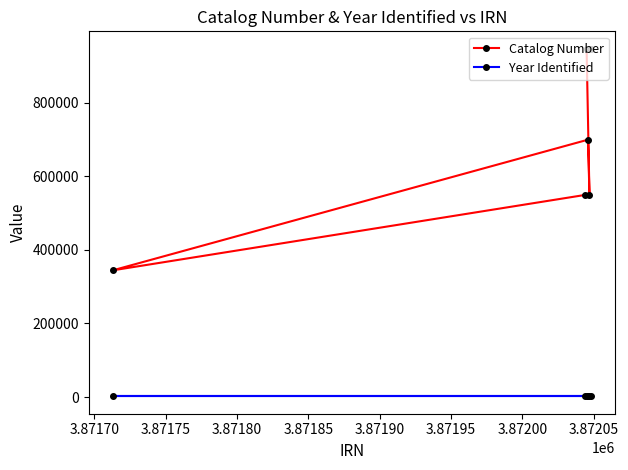

Which series has the largest total across all categories?

Catalog Number